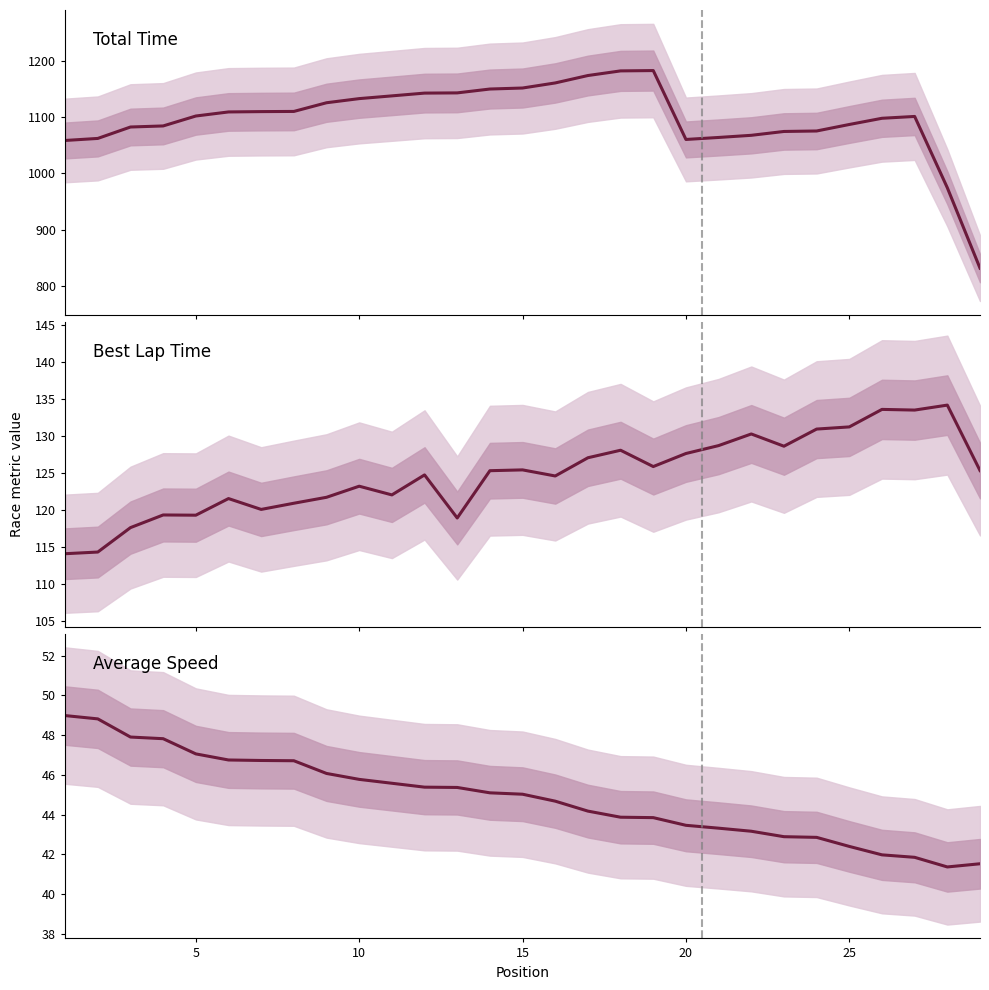

Reading left to right, transcribe all the data shown in this chart.

Total Time: 1058.4	1062.0	1082.2	1084.1	1101.7	1108.9	1109.5	1109.8	1125.2	1132.5	1137.4	1142.3	1142.7	1149.5	1151.3	1160.3	1173.4	1181.7	1182.2	1060.2	1063.7	1067.5	1074.3	1075.2	1086.7	1097.7	1100.9	974.6	832.1
Best Lap time: 114.1	114.3	117.6	119.3	119.3	121.5	120.1	120.9	121.7	123.2	122.0	124.7	118.9	125.3	125.4	124.6	127.0	128.1	125.9	127.6	128.7	130.3	128.6	130.9	131.2	133.6	133.5	134.2	125.3
Average Speed: 49.0	48.8	47.9	47.8	47.1	46.7	46.7	46.7	46.1	45.8	45.6	45.4	45.4	45.1	45.0	44.7	44.2	43.9	43.9	43.5	43.3	43.2	42.9	42.9	42.4	42.0	41.9	41.4	41.5